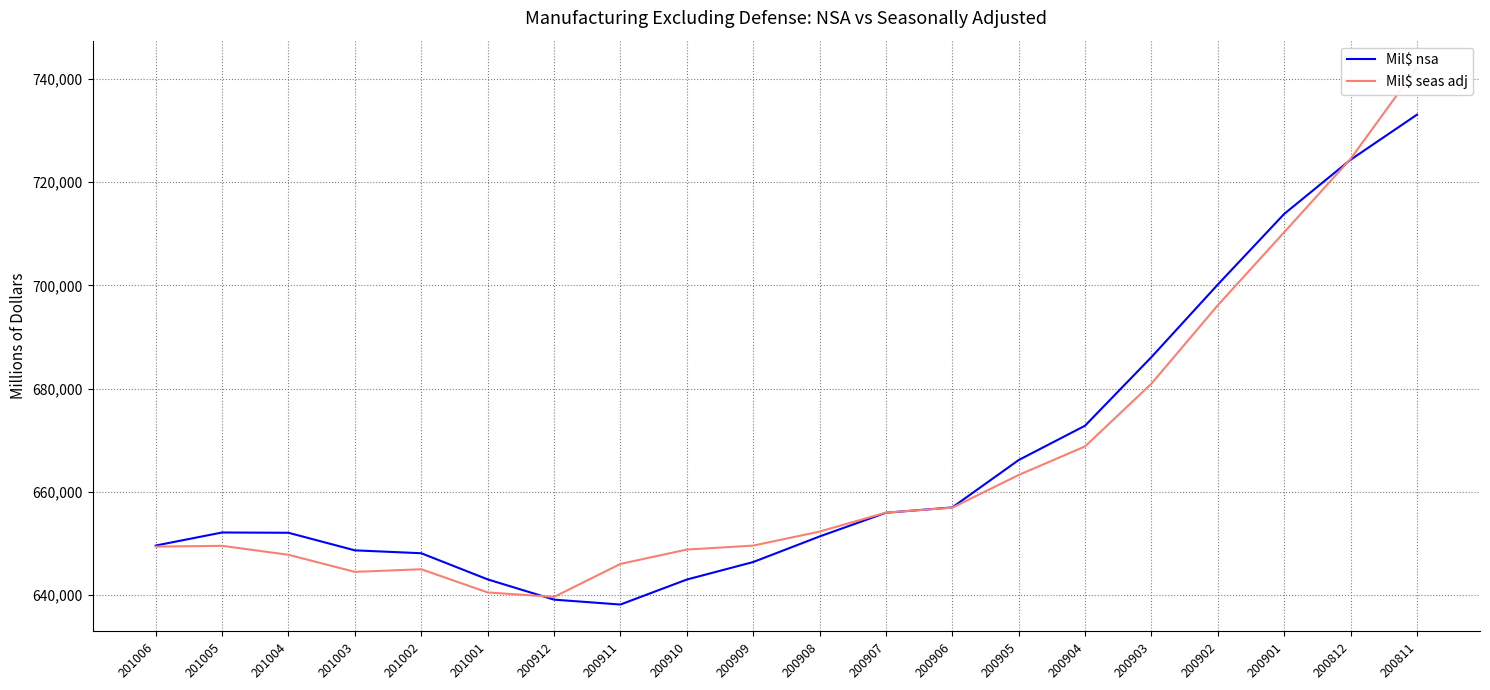

How many data points does each series have?

20